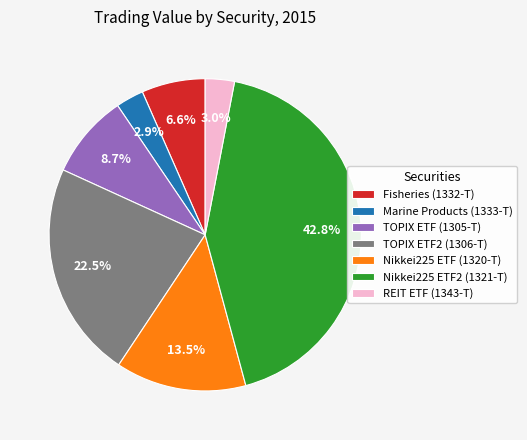

Does REIT ETF (1343-T) represent more than half of the total?

No